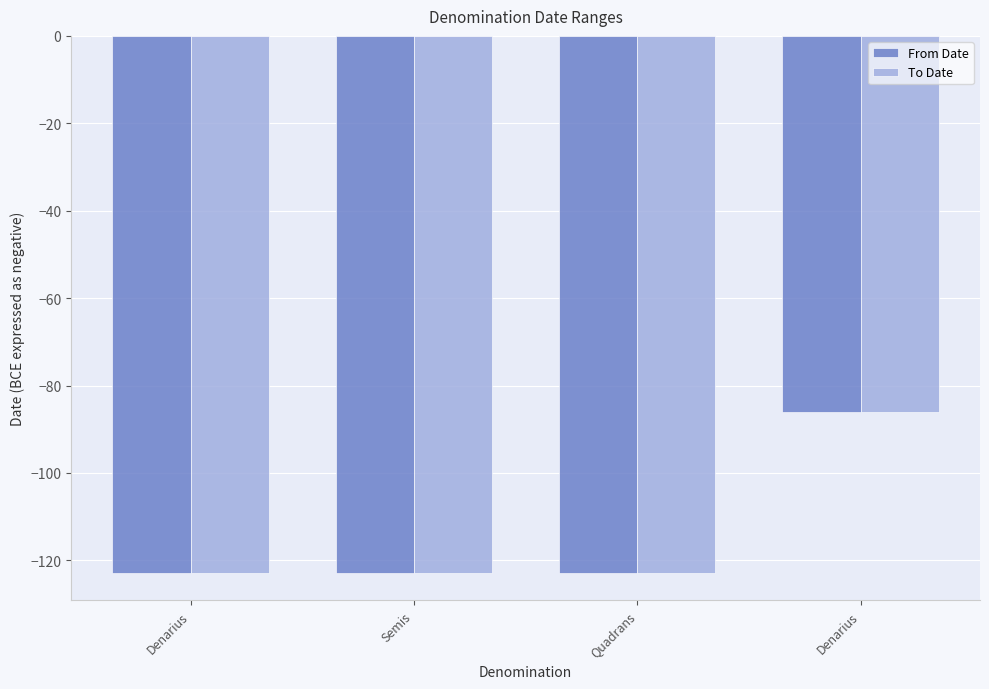

The To Date series shows -73 at Denarius. True or false?

False